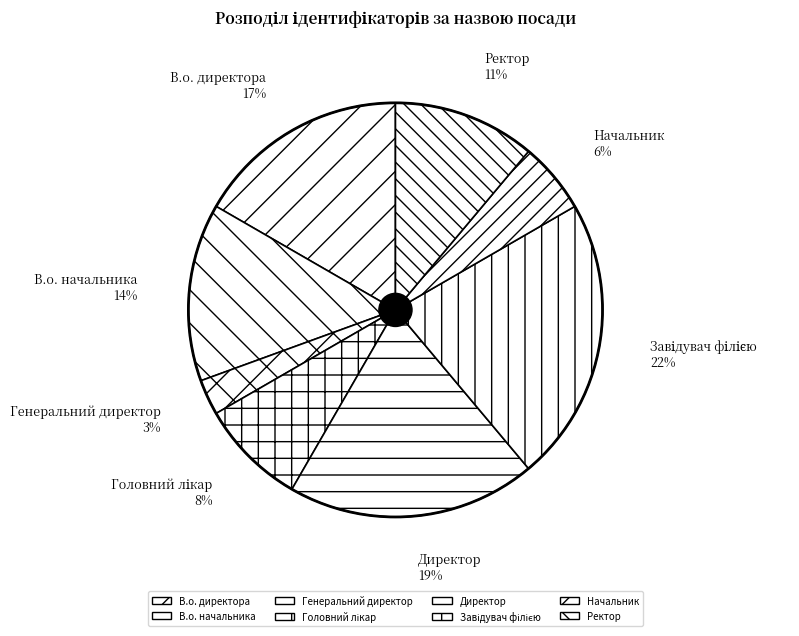

Is there any slice that represents more than half of the pie?

No